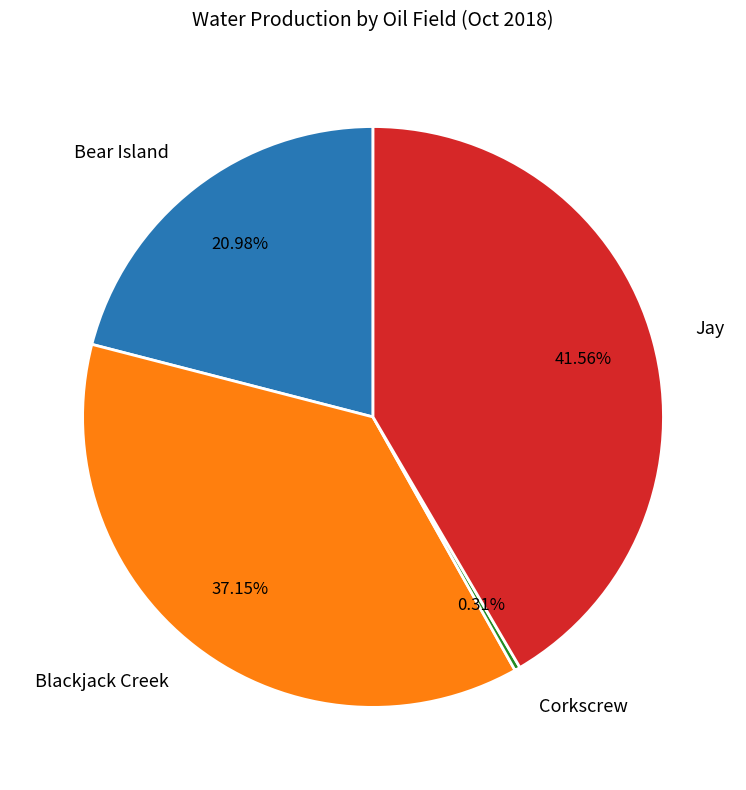

Approximately how many times larger is the value at Jay compared to Blackjack Creek?

1.1